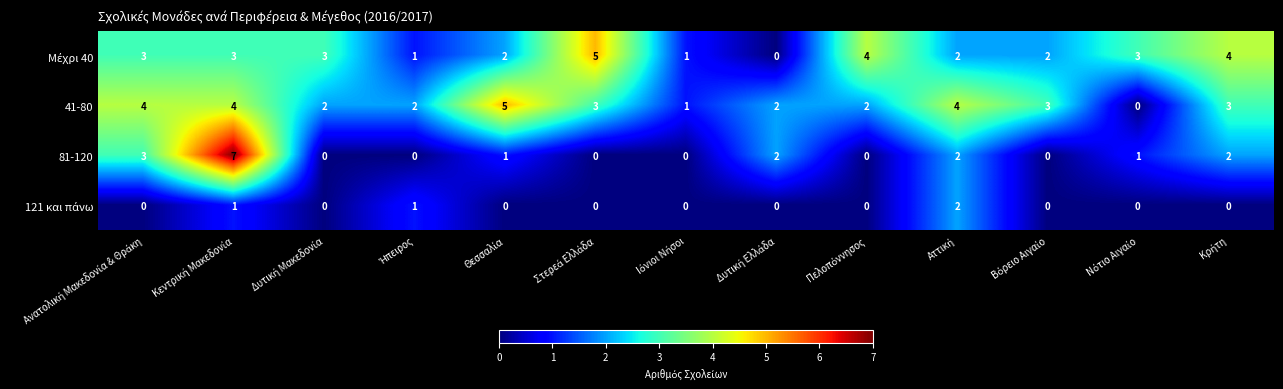

What is the difference between the second highest and minimum values in the 41-80 series?

4